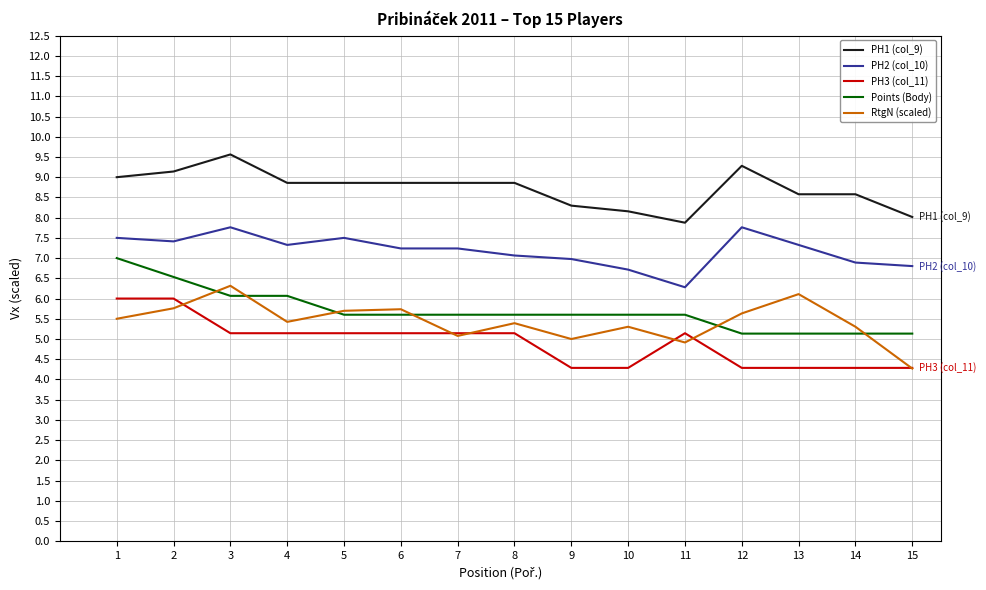

Is the value of PH2 (col_10) at 12 greater than the value of RtgN (scaled) at 7?

Yes